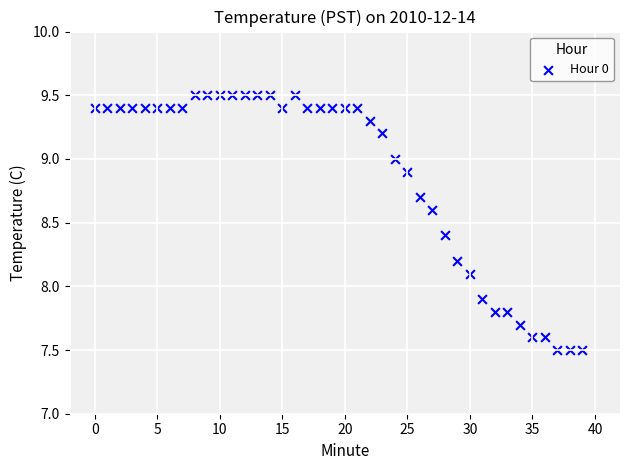

What is the range of Y values (max minus min)?

2.0